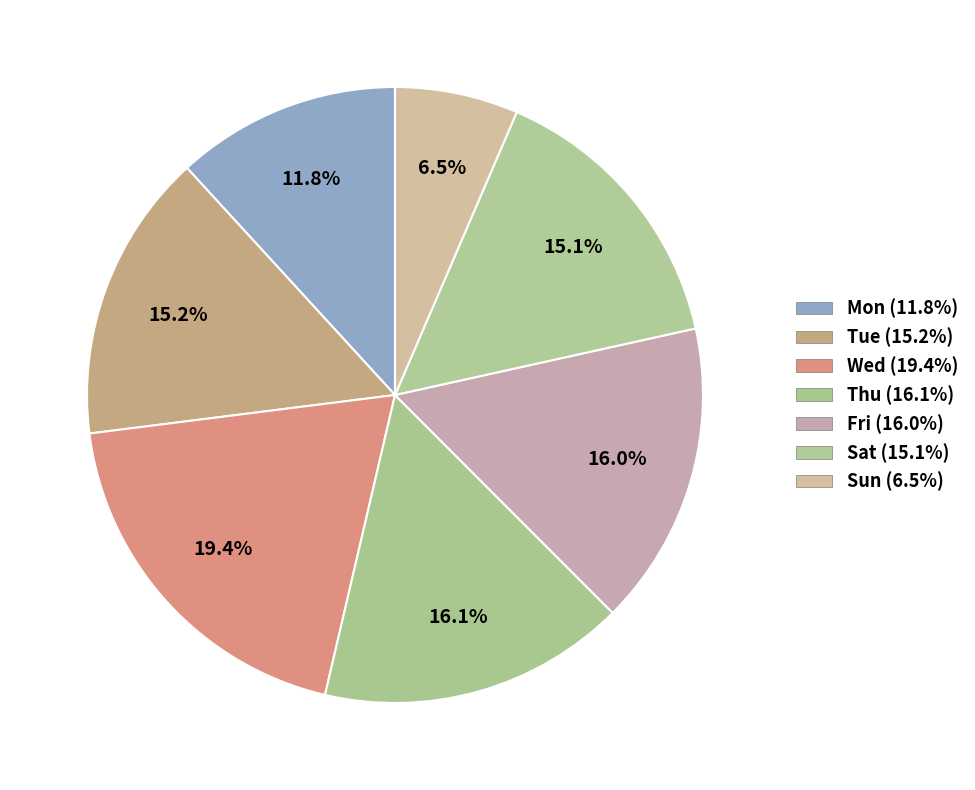

To the nearest percent, what is the difference between the largest and smallest slice percentages?

13%